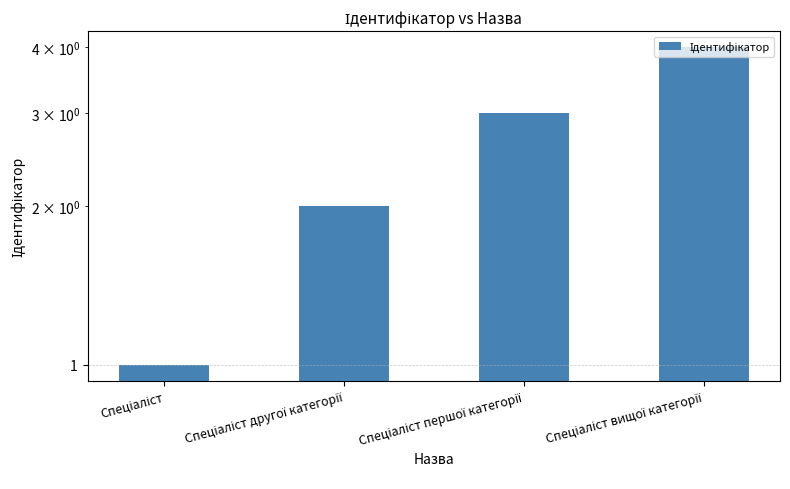

True or false: the data shows 4 at Спеціаліст вищої категорії.

True